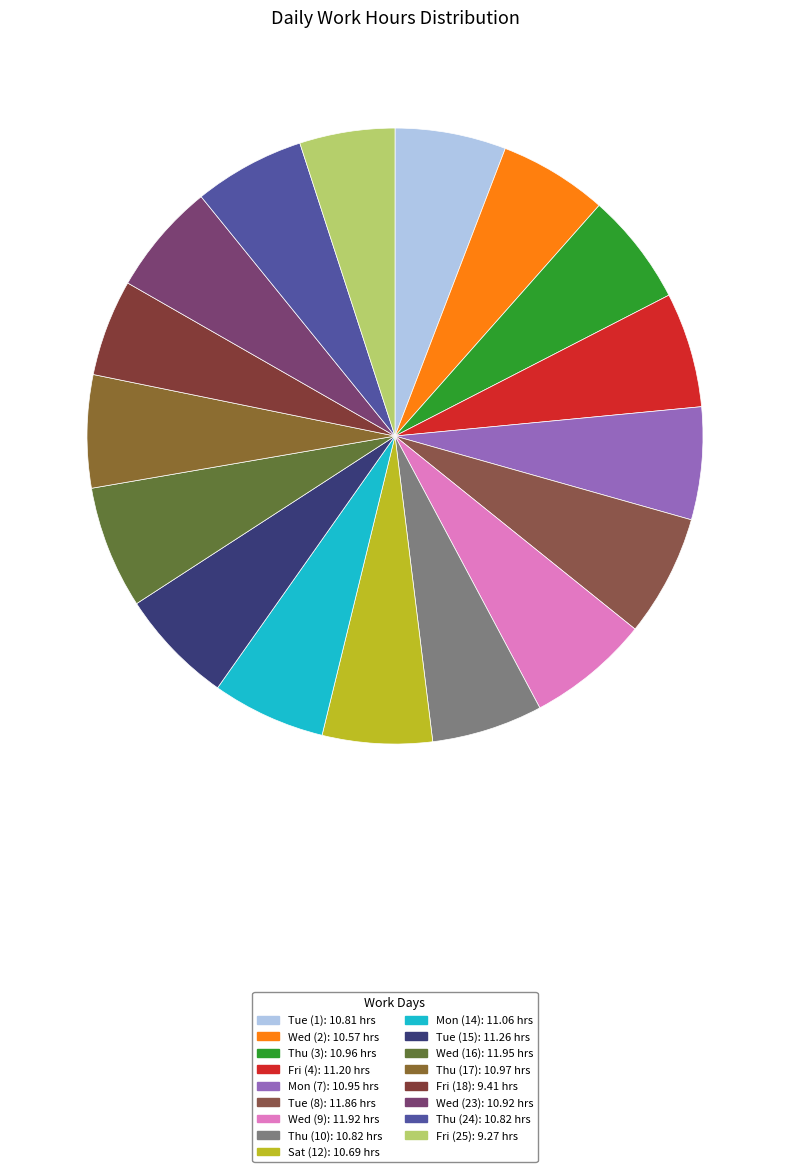

Count the number of slices in the pie.

17